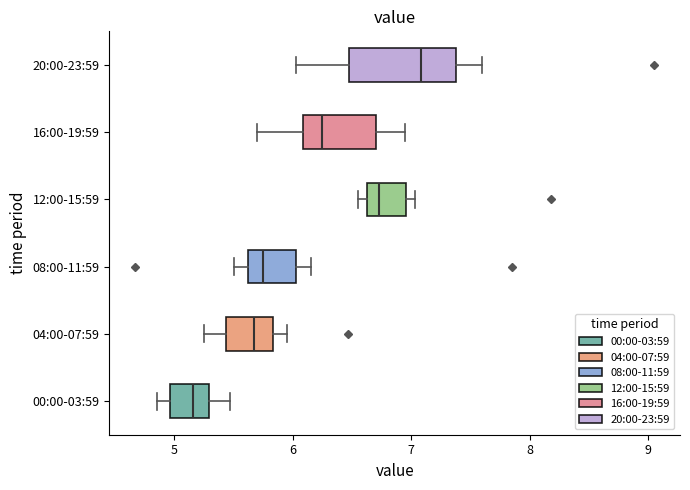

Comparing the boxes themselves (not the whiskers), which one is the widest?

20:00-23:59